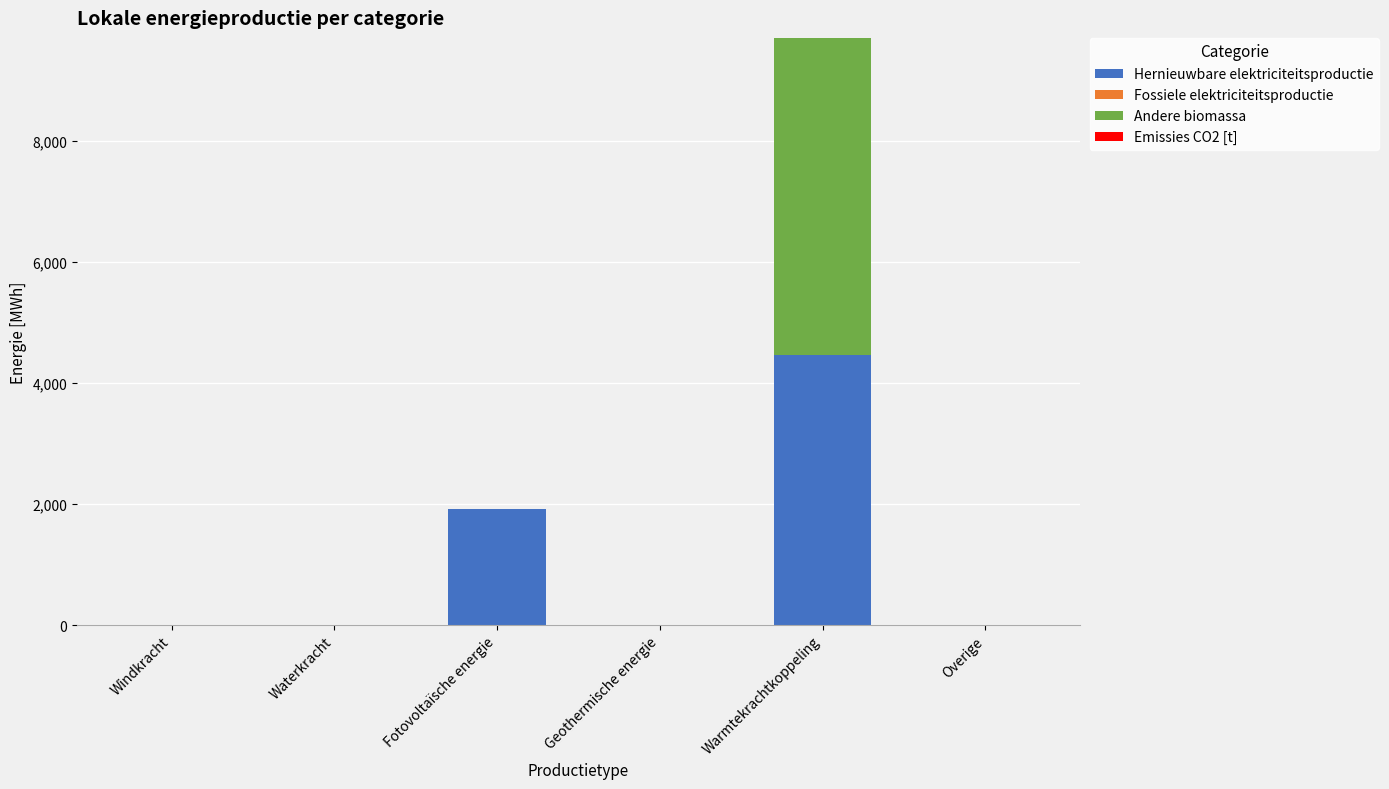

Are the bars grouped side by side (vs. stacked)?

No